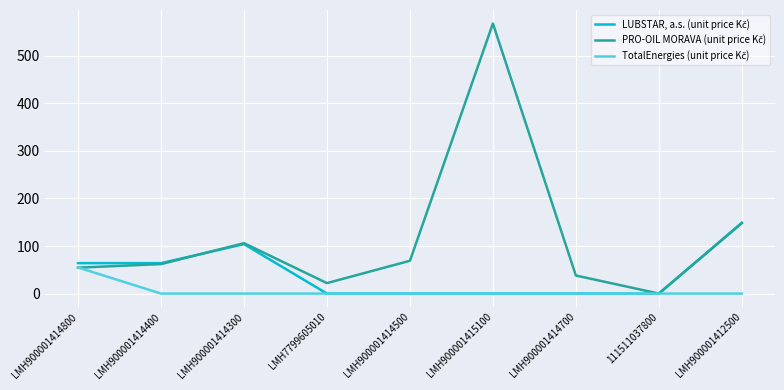

What is the greatest value displayed?

568.0